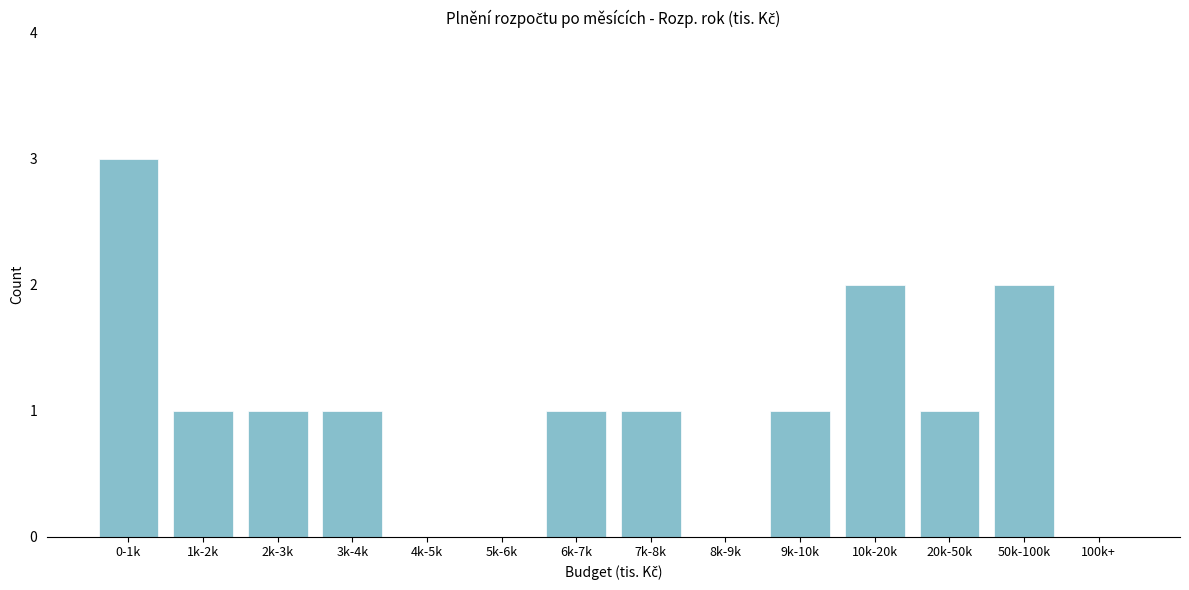

Reading left to right, extract all data points from this chart.

0-1k=3	1k-2k=1	2k-3k=1	3k-4k=1	4k-5k=0	5k-6k=0	6k-7k=1	7k-8k=1	8k-9k=0	9k-10k=1	10k-20k=2	20k-50k=1	50k-100k=2	100k+=0